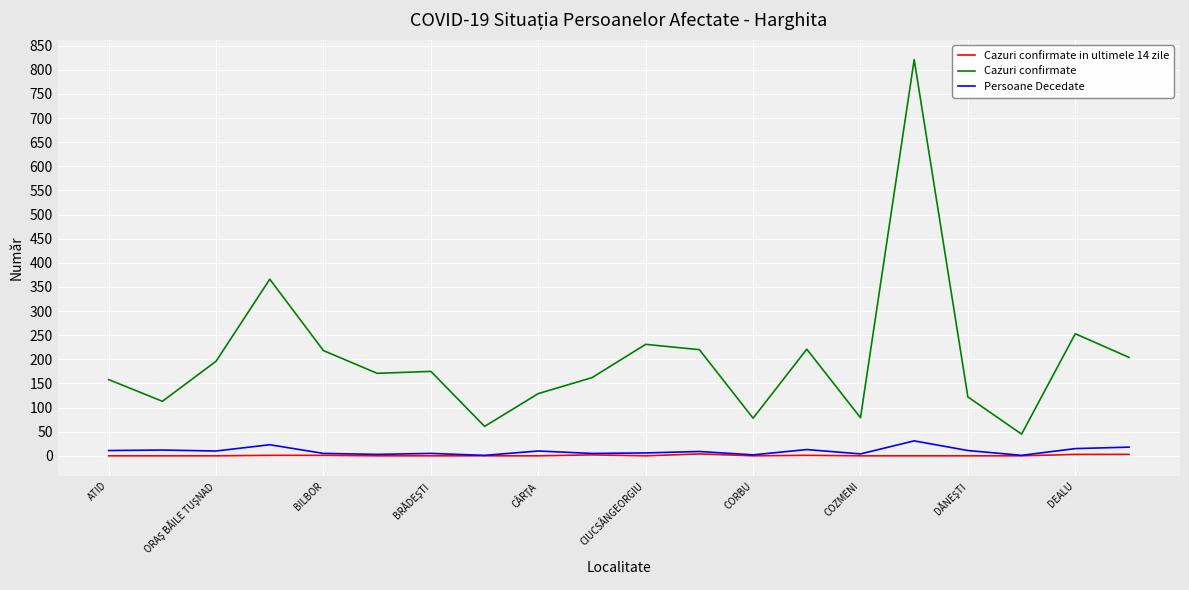

Which series has the largest total across all categories?

Cazuri confirmate